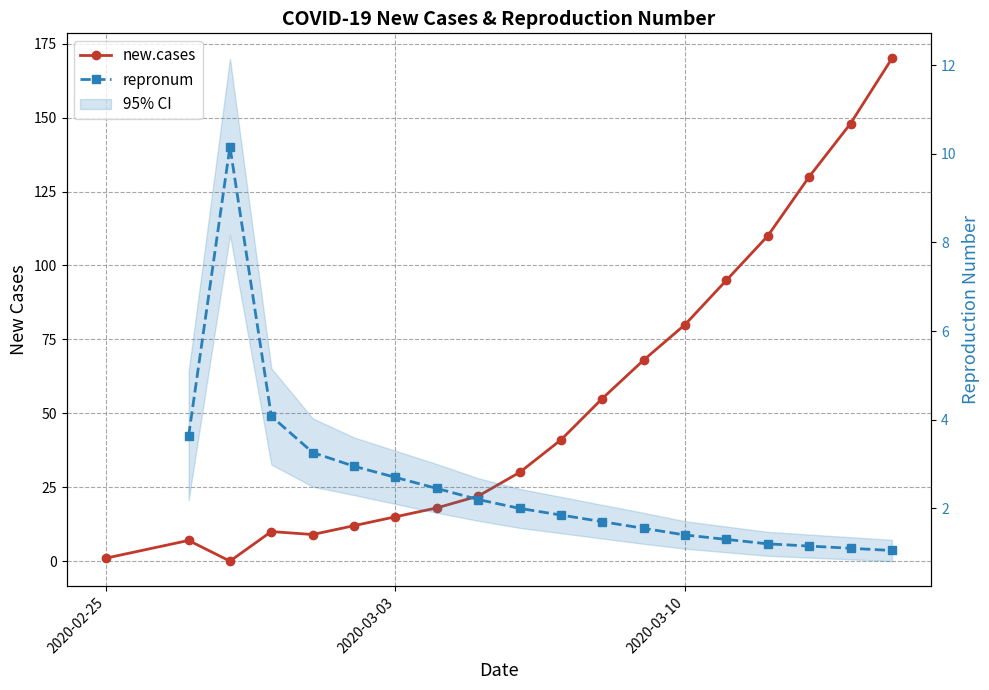

What is the difference between the second highest and minimum values?

148